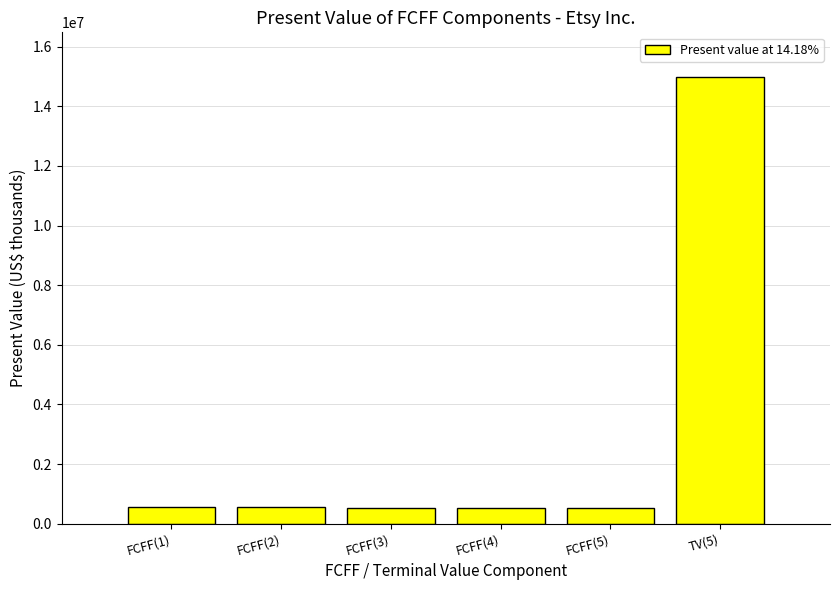

What is the label of the 5th bar from the right?

FCFF(2)